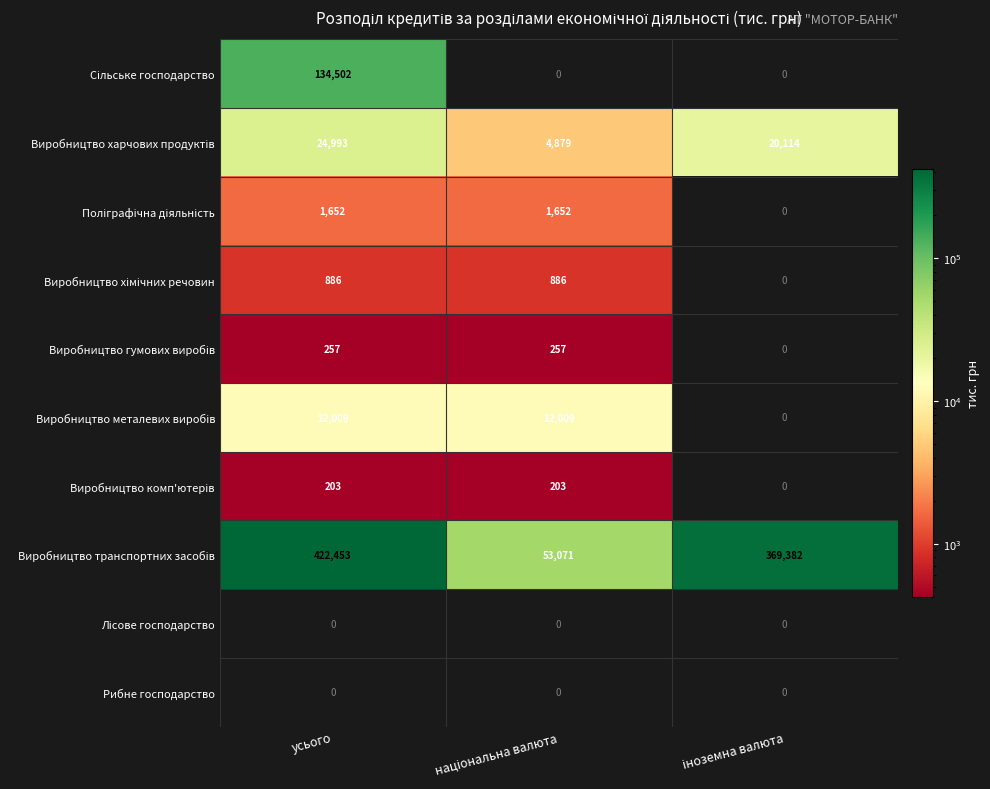

What is the spread (max minus min) of values at усього?

422453